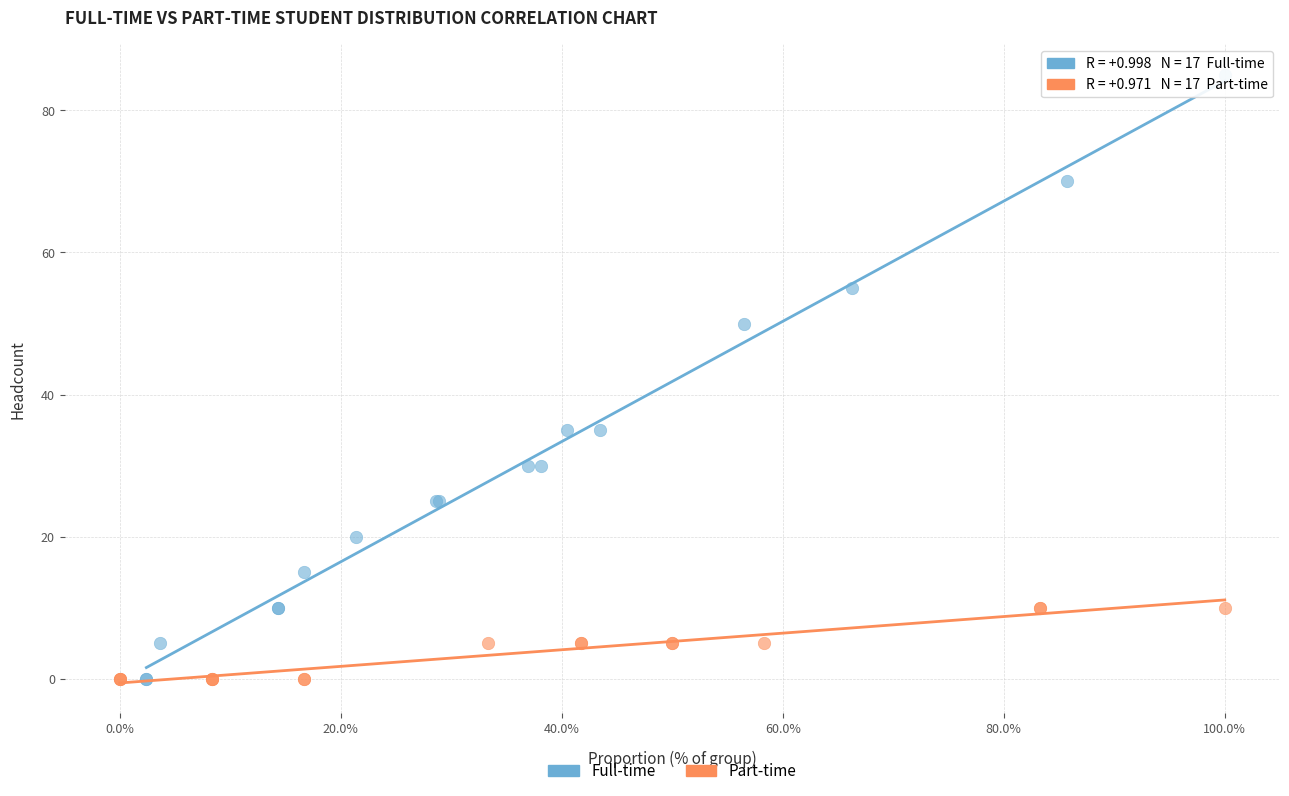

Which series contains the highest Y value?

Full-time